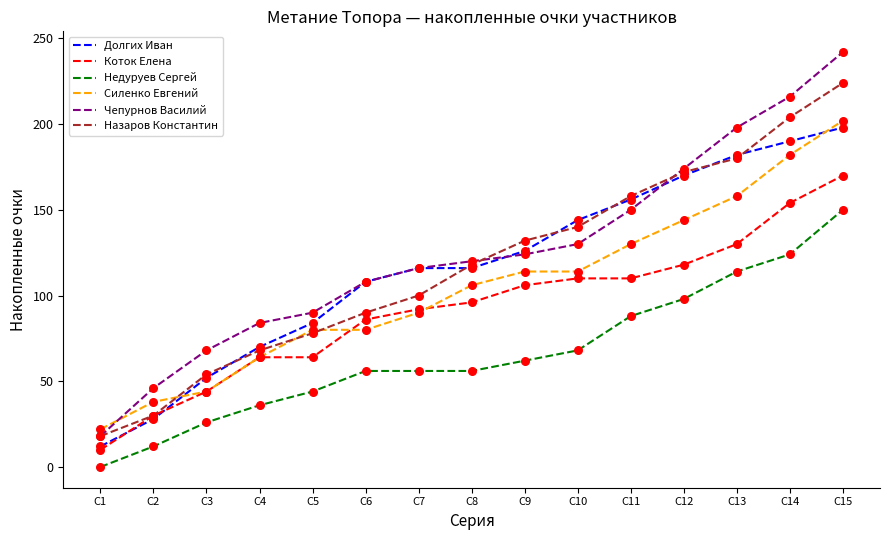

What is the total value across all series at С14?

1070